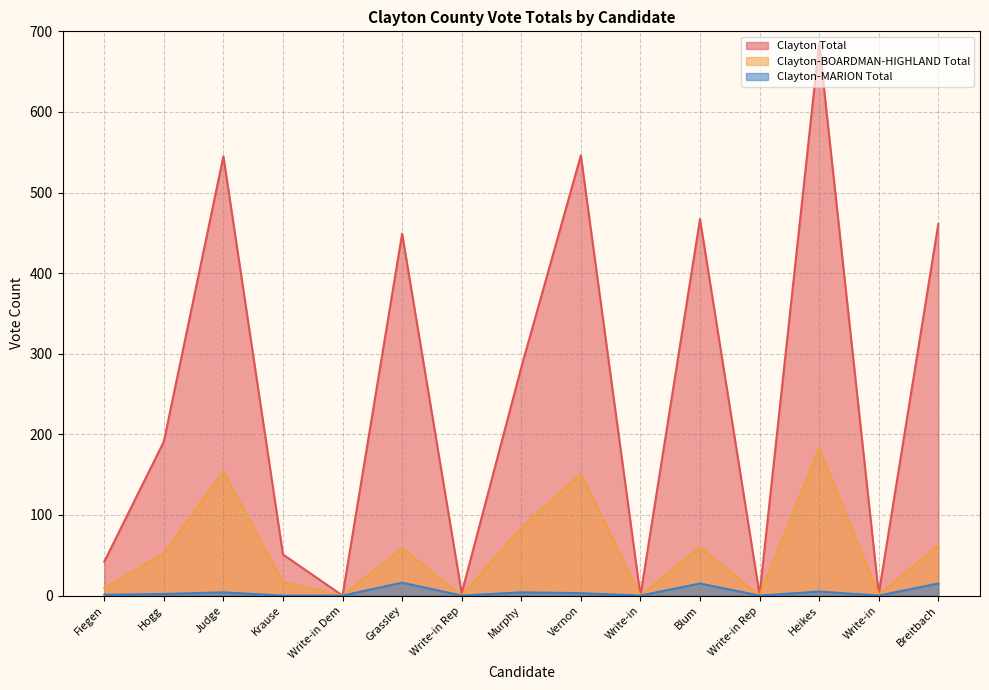

At Murphy, list the series in order from largest to smallest.

Clayton Total, Clayton-BOARDMAN-HIGHLAND Total, Clayton-MARION Total